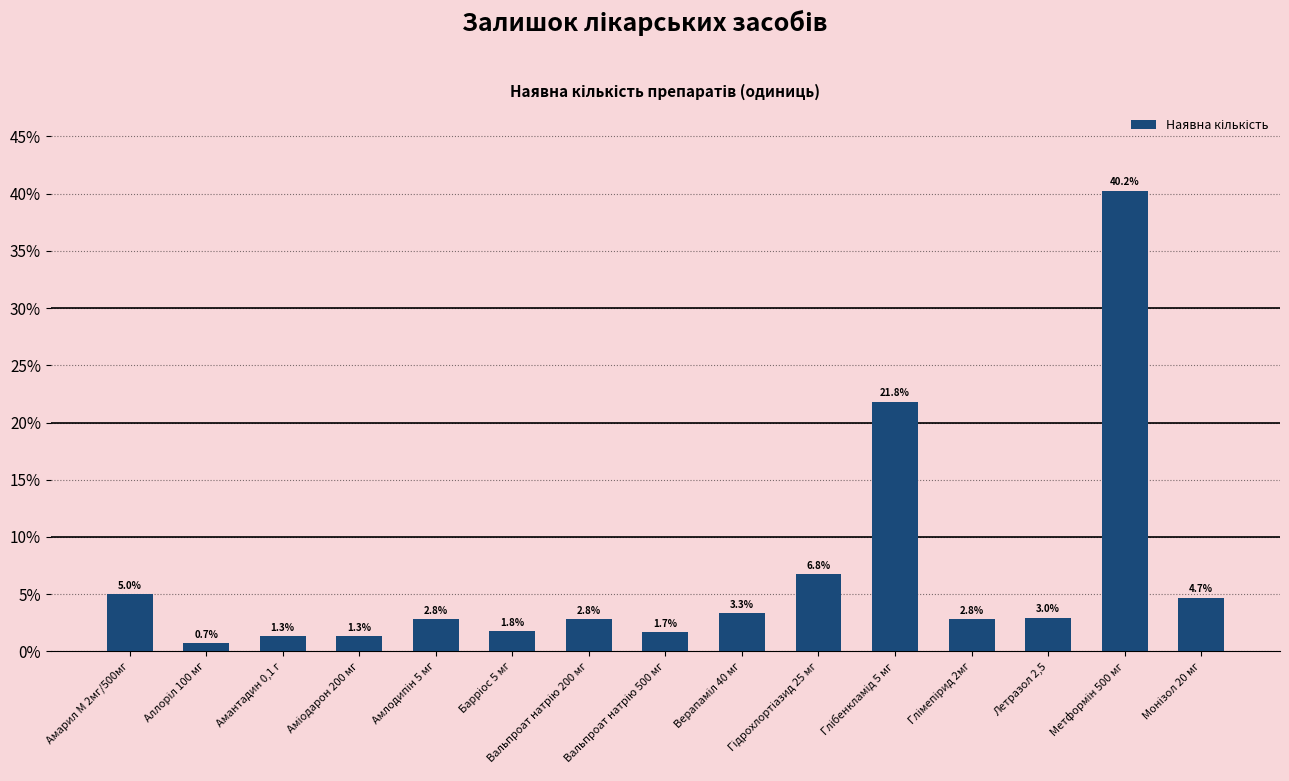

Does the chart contain any negative values?

No